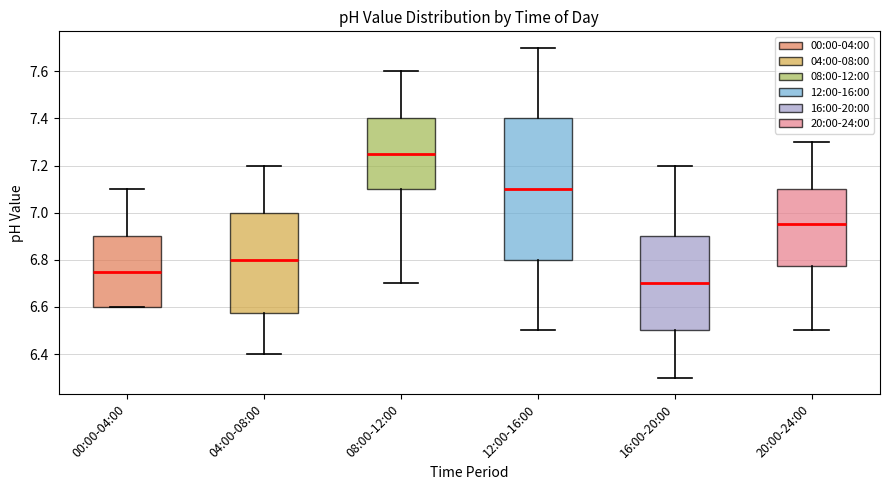

Where does the upper whisker of the box for 16:00-20:00 end on the y-axis? The values are not printed on the chart, so give them approximately, as read against the axis.

7.20